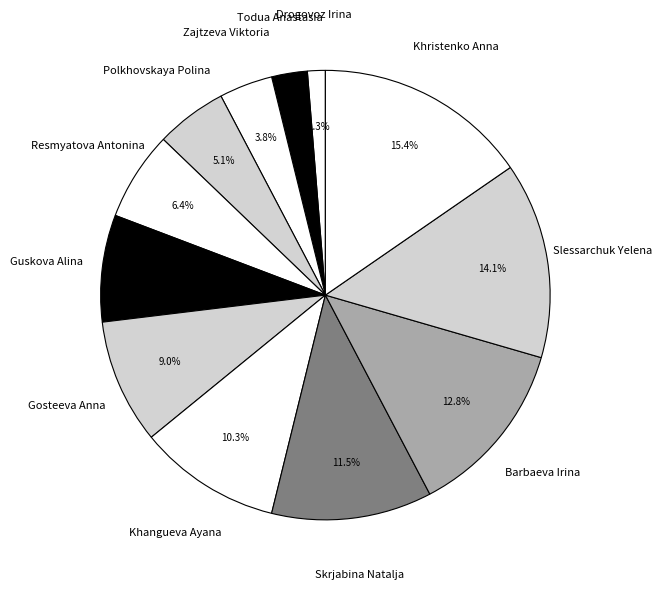

Combined, what portion of the pie is Barbaeva Irina and Gosteeva Anna?

21.8%